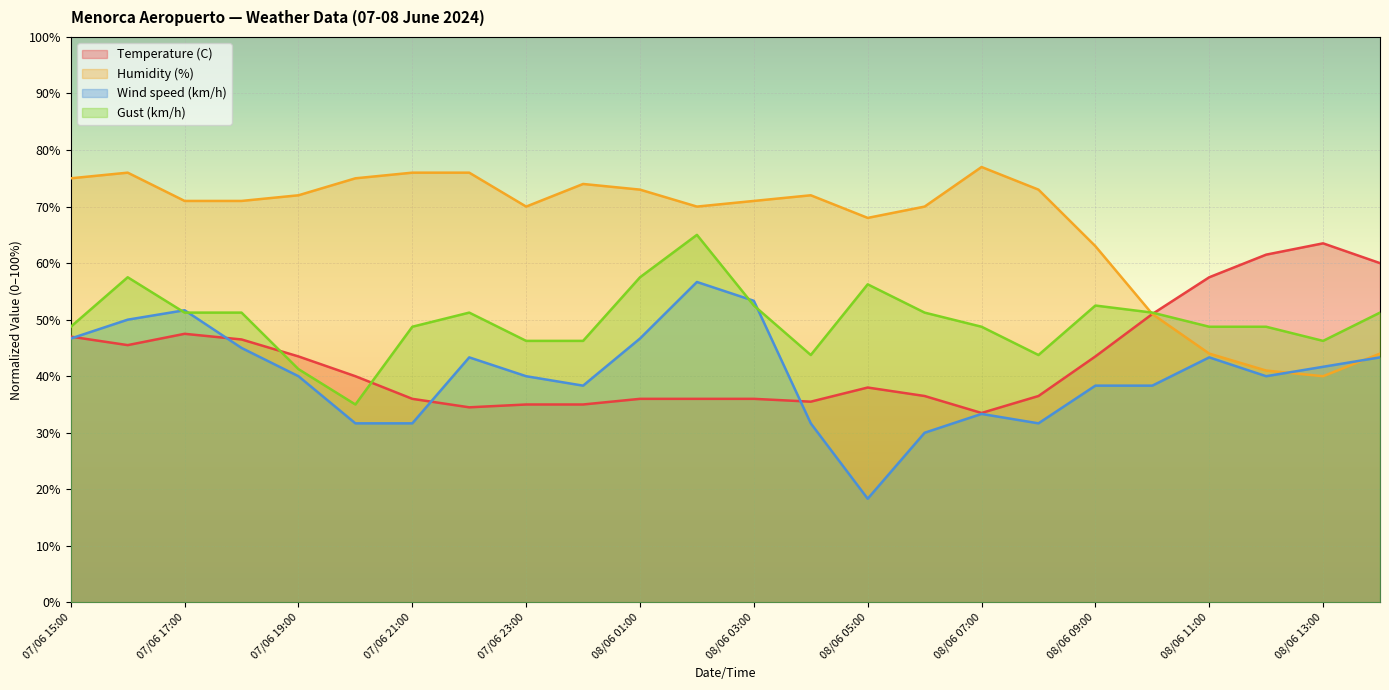

What position from the left is 07/06 21:00?

7